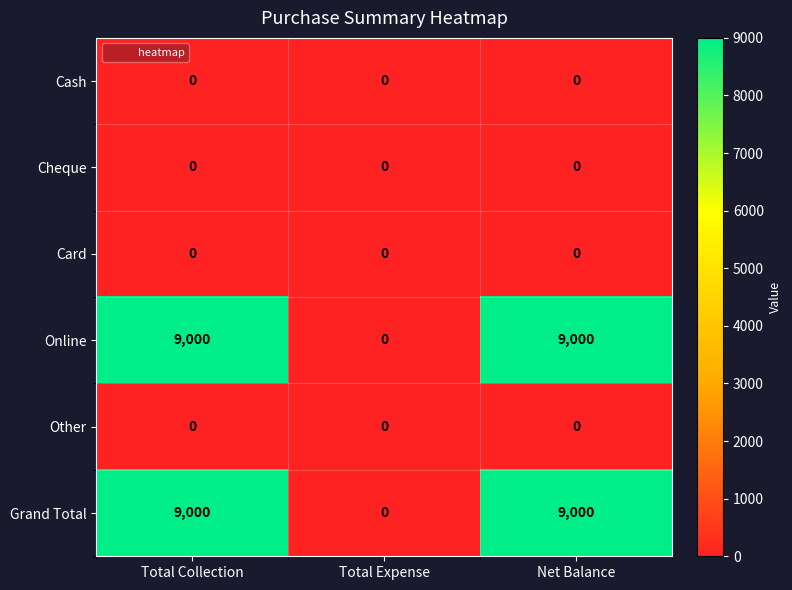

The value of Online at Net Balance is 12225. True or false?

False